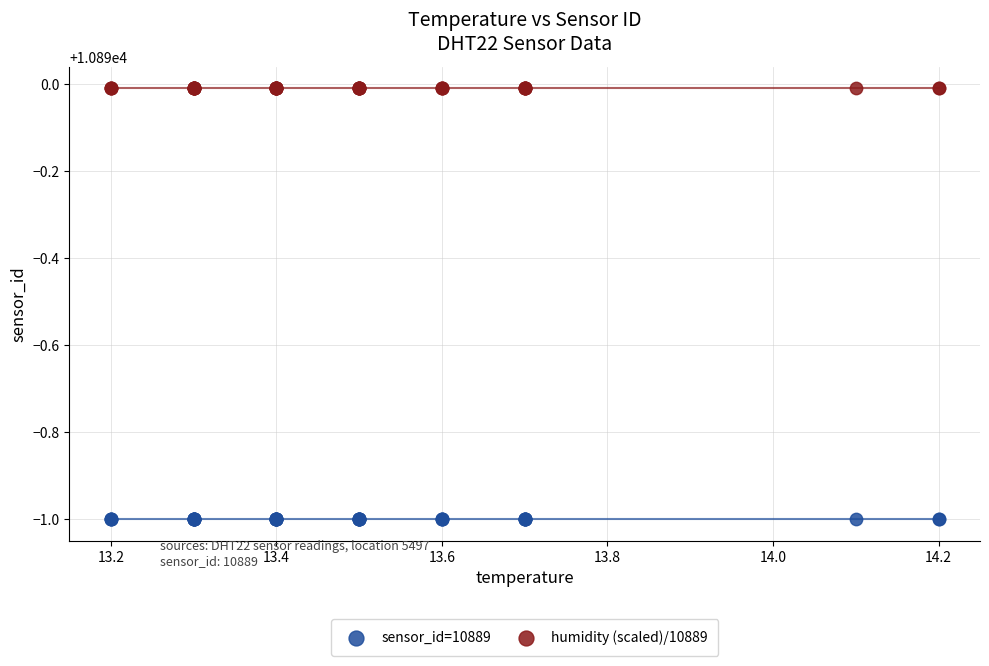

Which series contains the lowest Y value?

sensor_id=10889